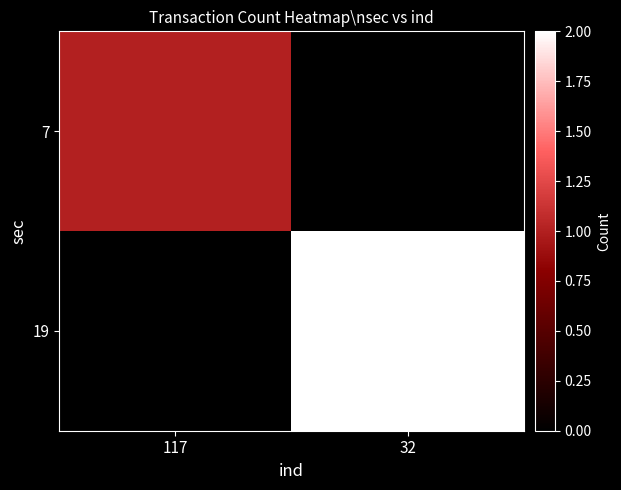

Reading left to right, what are all the values shown in this chart?

7: 117=1	32=0
19: 117=0	32=2